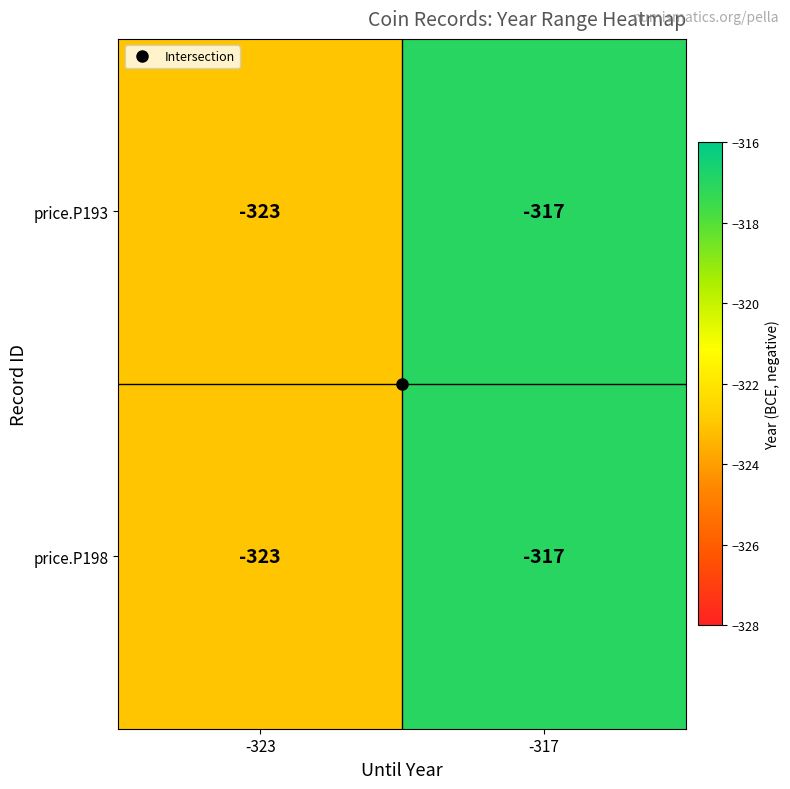

The price.P198 series shows -317 at -317. True or false?

True